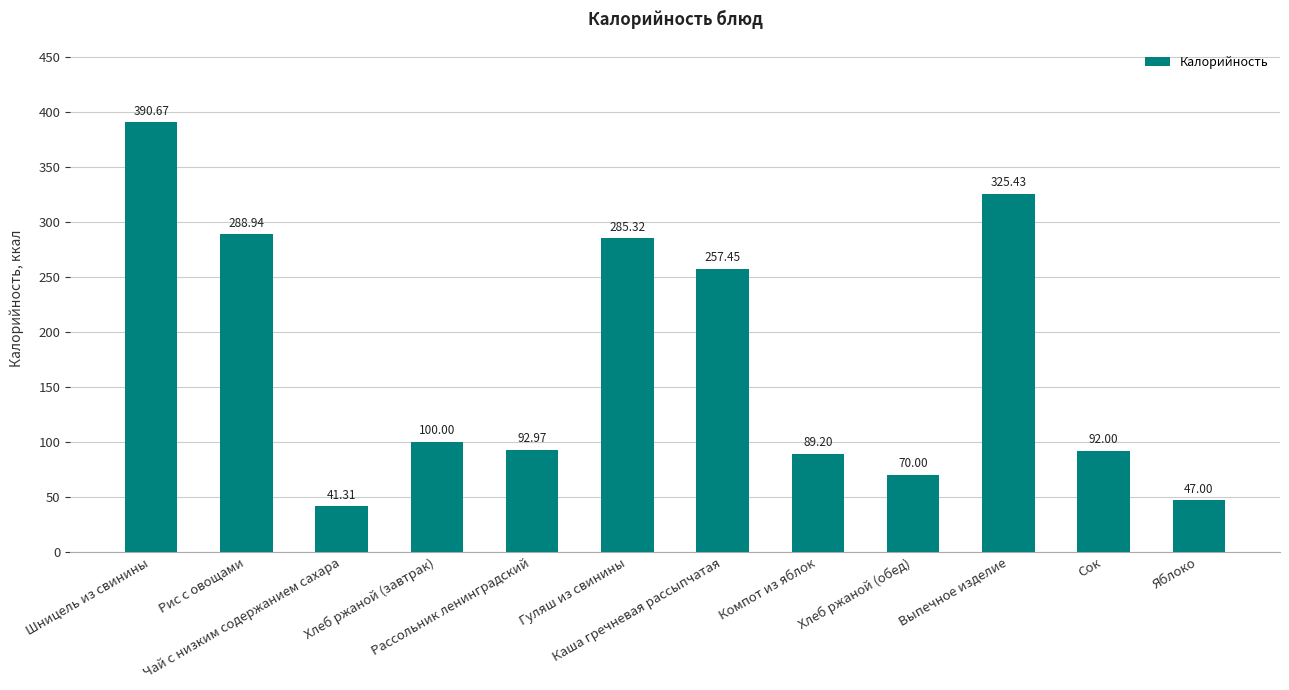

Rank the categories by value from lowest to highest.

Чай с низким содержанием сахара, Яблоко, Хлеб ржаной (обед), Компот из яблок, Сок, Рассольник ленинградский, Хлеб ржаной (завтрак), Каша гречневая рассыпчатая, Гуляш из свинины, Рис с овощами, Выпечное изделие, Шницель из свинины